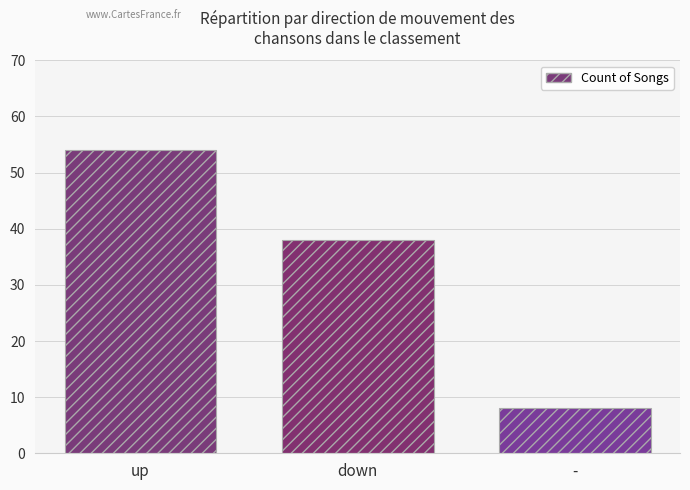

Reading left to right, transcribe all the data shown in this chart.

54	38	8